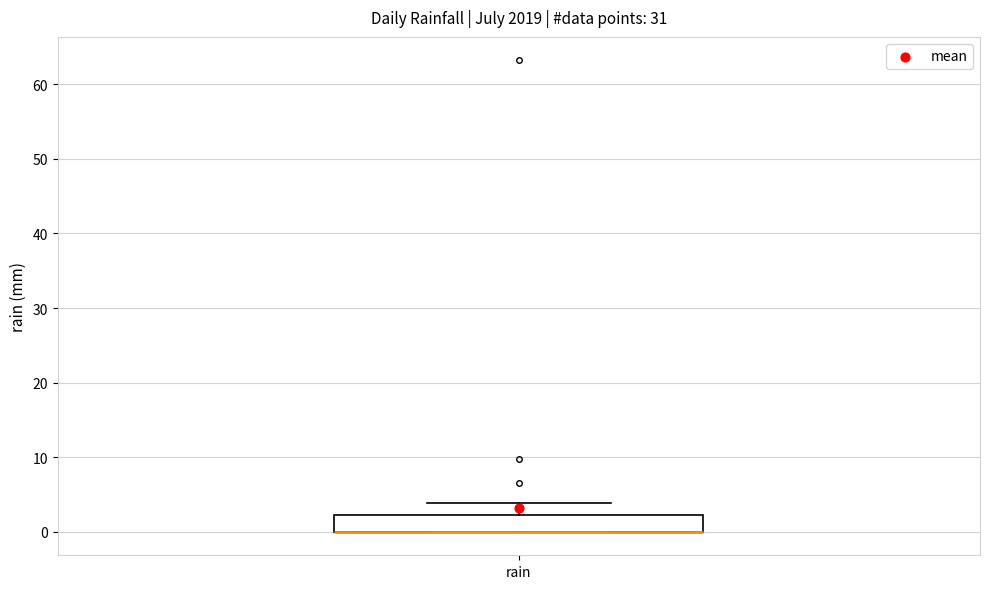

Read this box plot against the y-axis: the position of the median line, the range covered by the box, and the ends of both whiskers. The values are not printed on the chart, so give them approximately, as read against the axis.

median 0 (drawn on the box's lower edge), box 0 to 2, whiskers 0 to 4